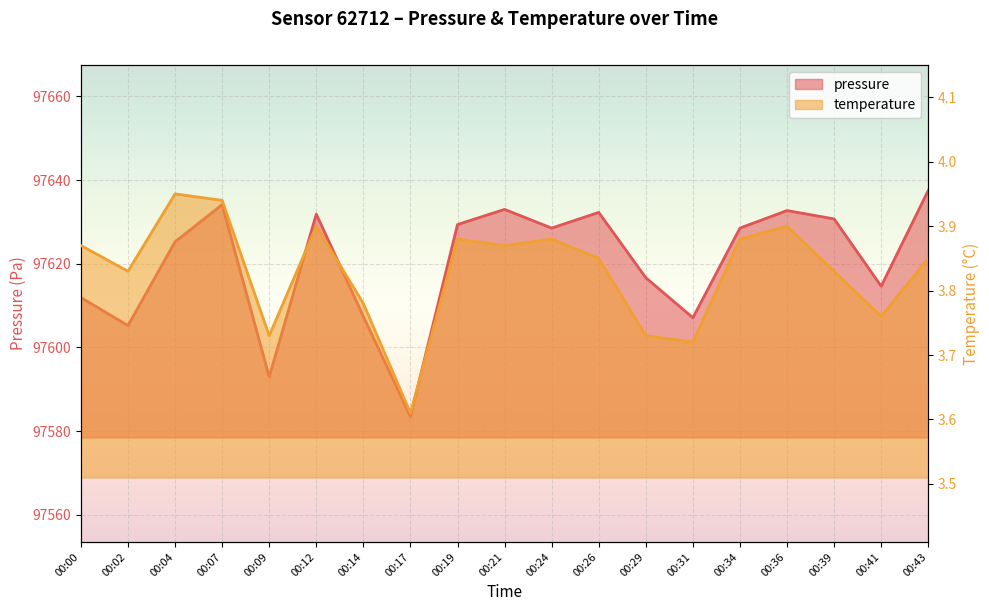

What is the sum of all temperature values?

72.8